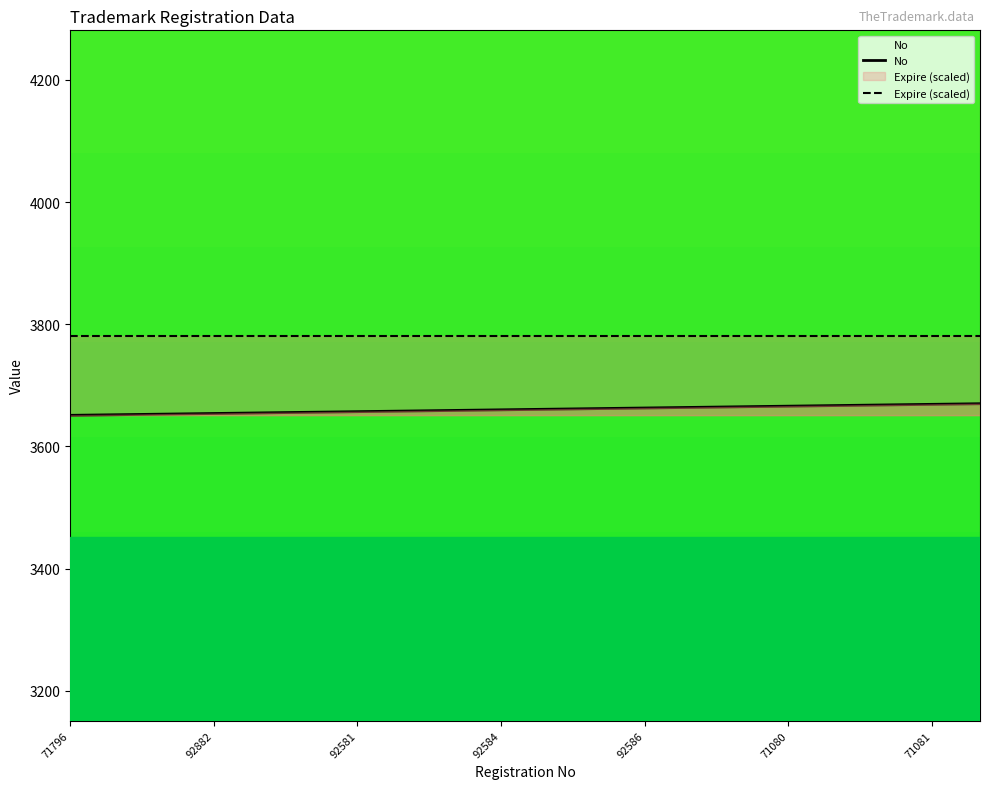

What is the label of the 8th point from the right?

92586